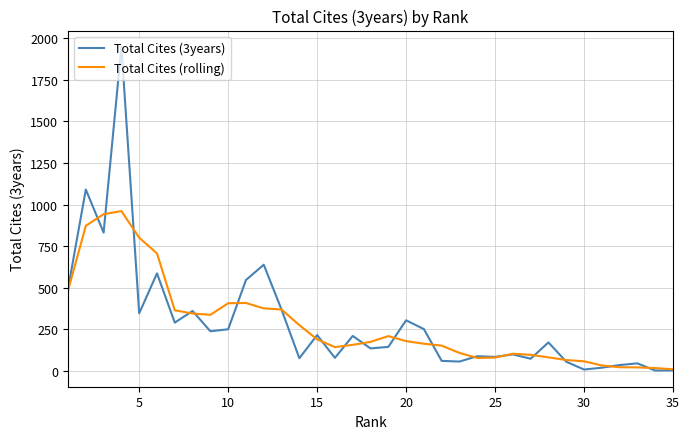

Which series has the widest spread of values?

Total Cites (3years)